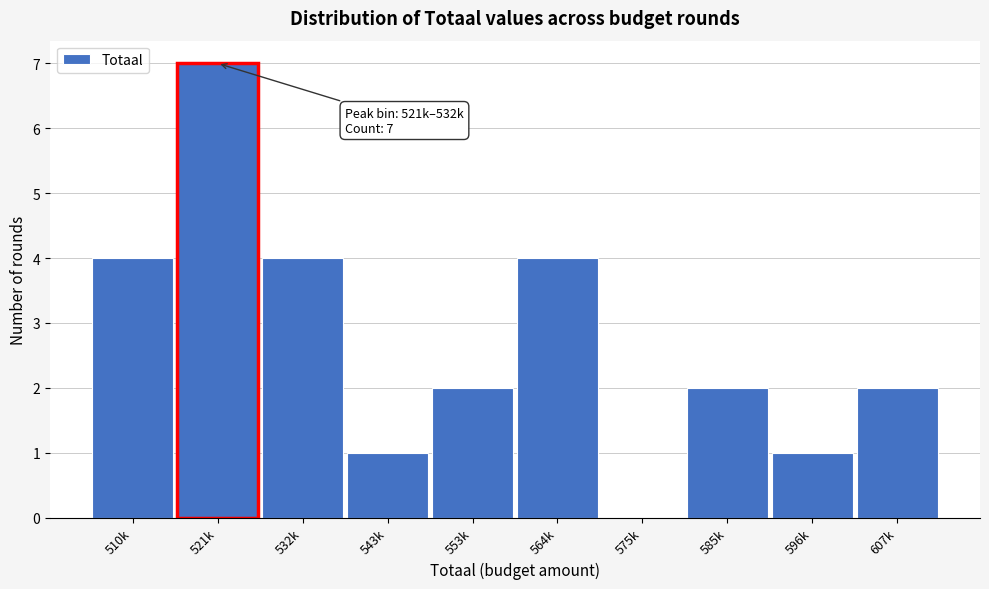

Reading right to left, what are all the values shown in this chart?

607k=2	596k=1	585k=2	575k=0	564k=4	553k=2	543k=1	532k=4	521k=7	510k=4